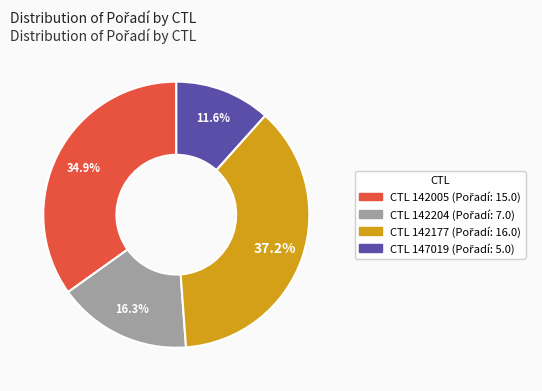

Does any single category account for the majority?

No